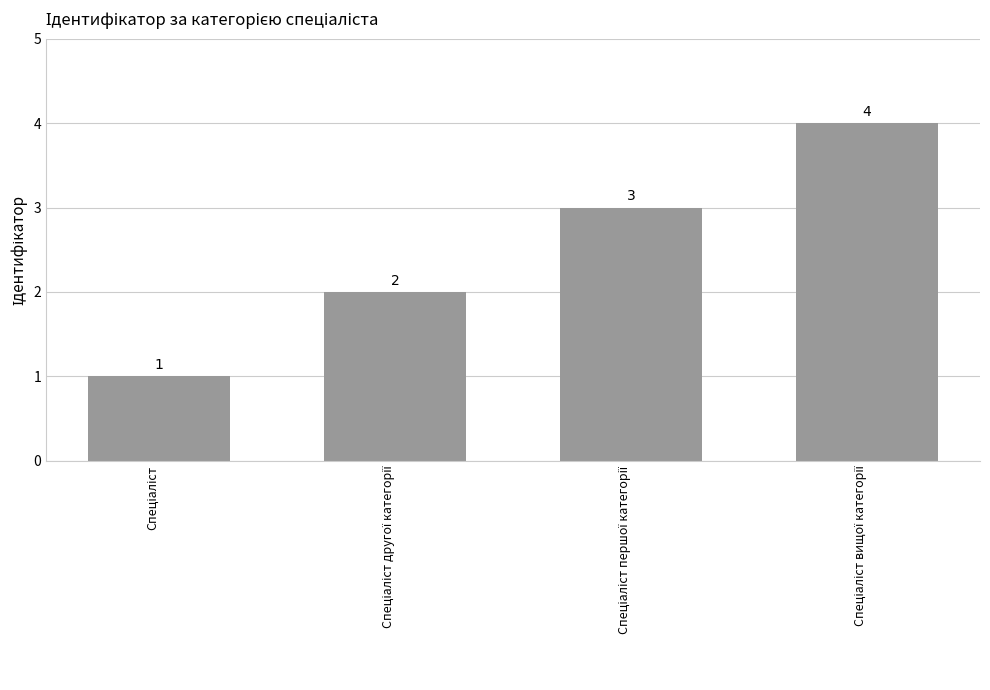

Are the bars grouped side by side (vs. stacked)?

No